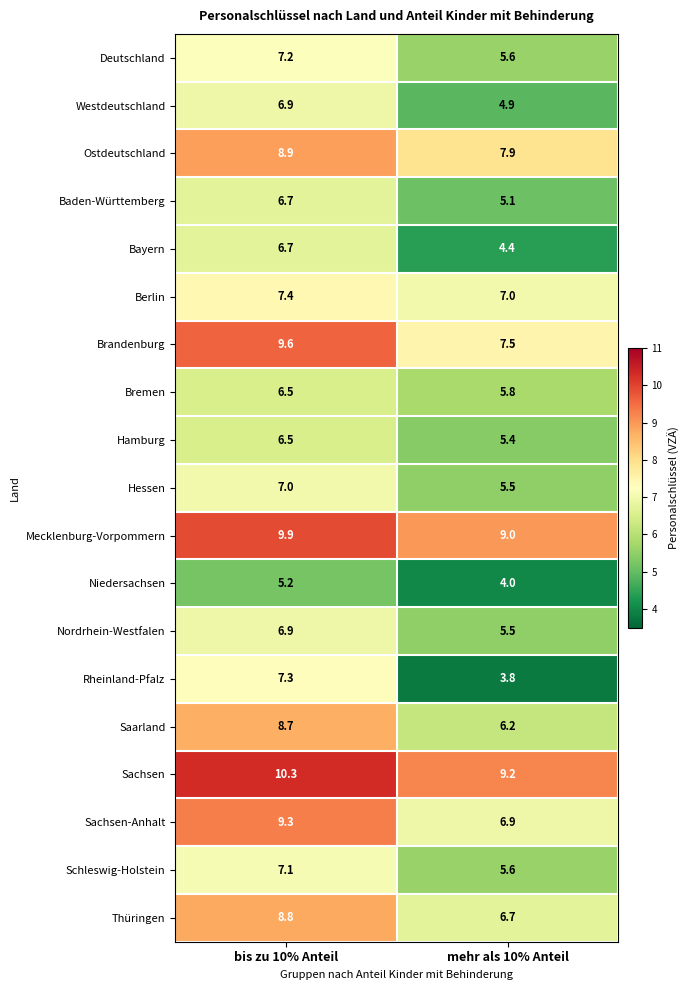

What is the difference between the Berlin values at bis zu 10% Anteil and mehr als 10% Anteil?

0.4